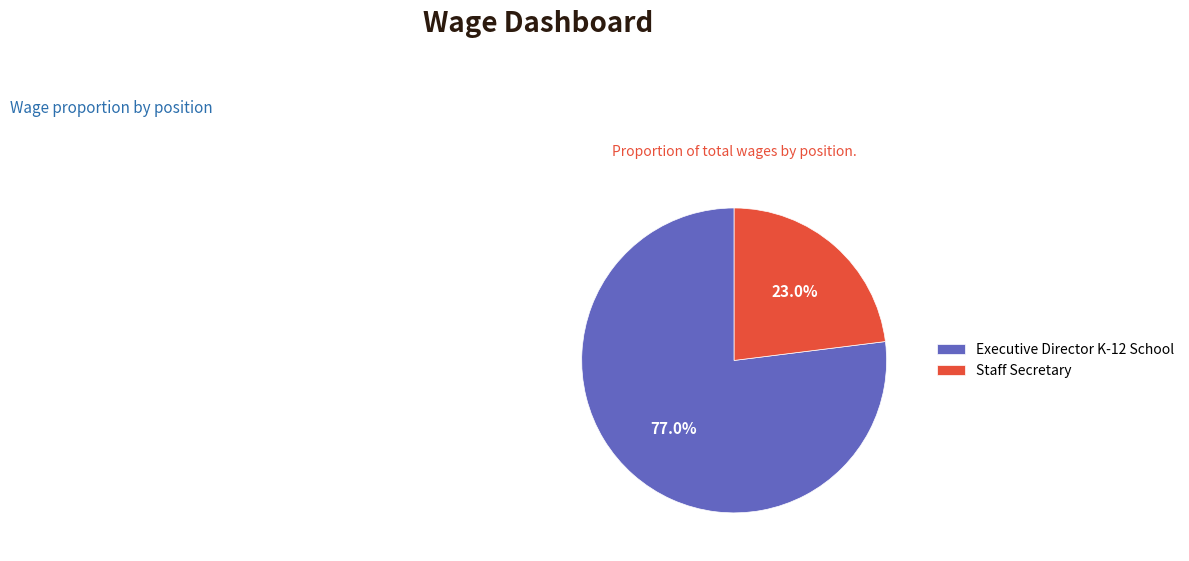

To the nearest percent, what is the difference between the Executive Director K-12 School and Staff Secretary slice percentages?

54%